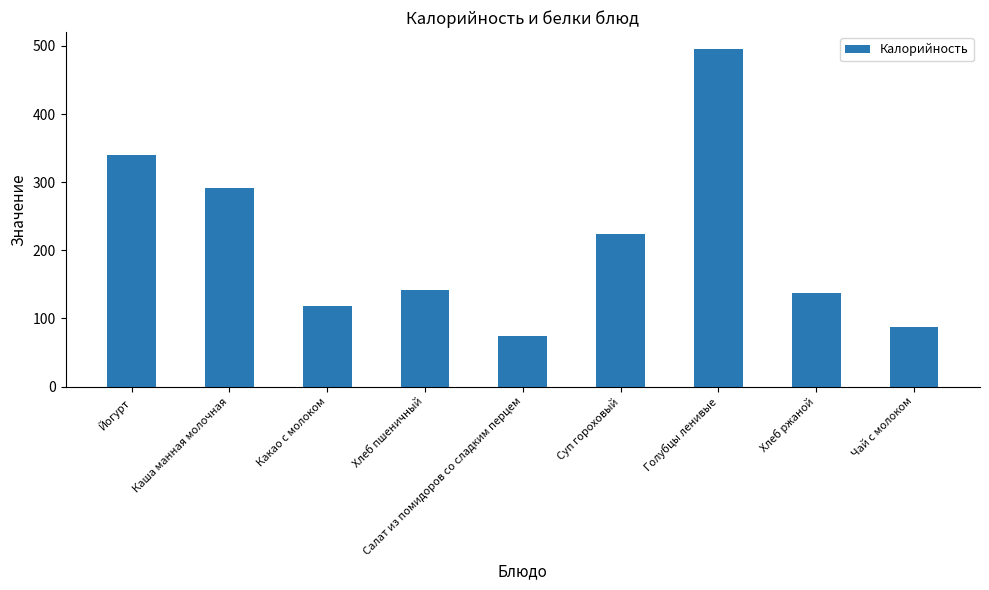

At which category does the chart reach its peak across all series?

Голубцы ленивые